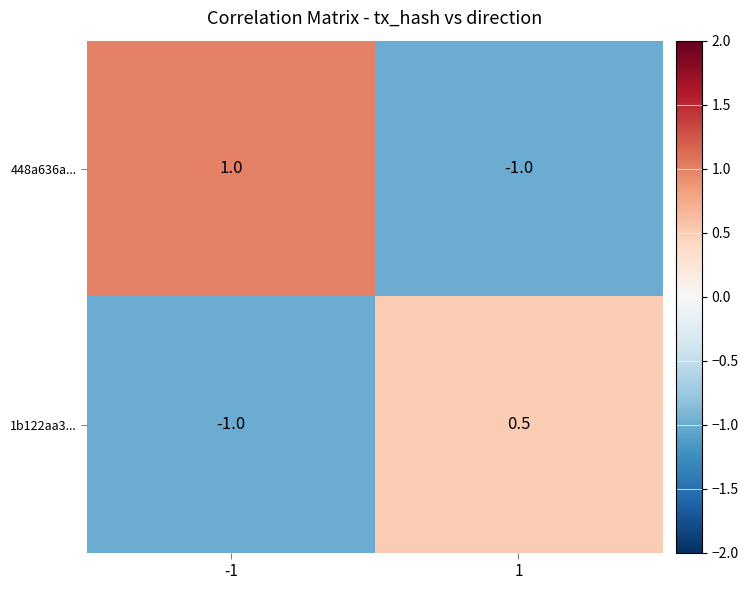

List the series in order of their overall mean, highest first.

448a636a..., 1b122aa3...